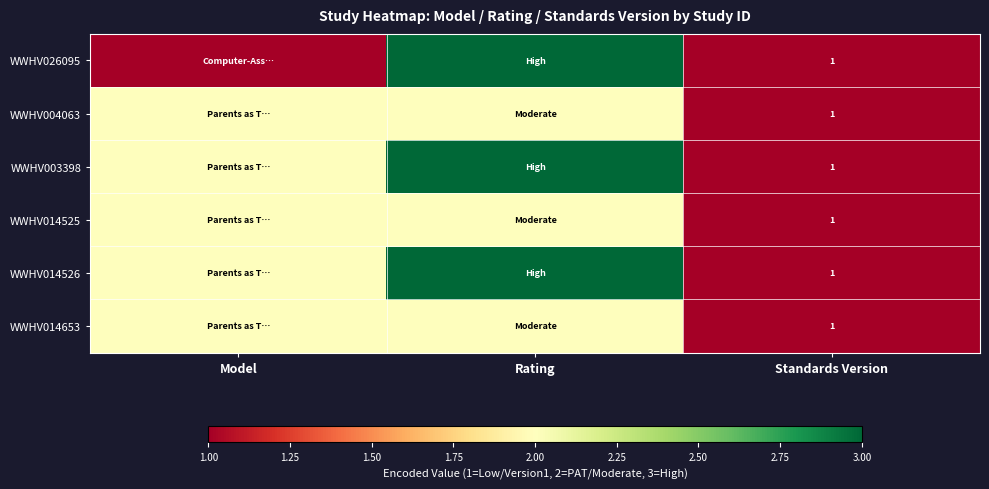

The WWHV014525 series shows 1 at Standards Version. True or false?

True